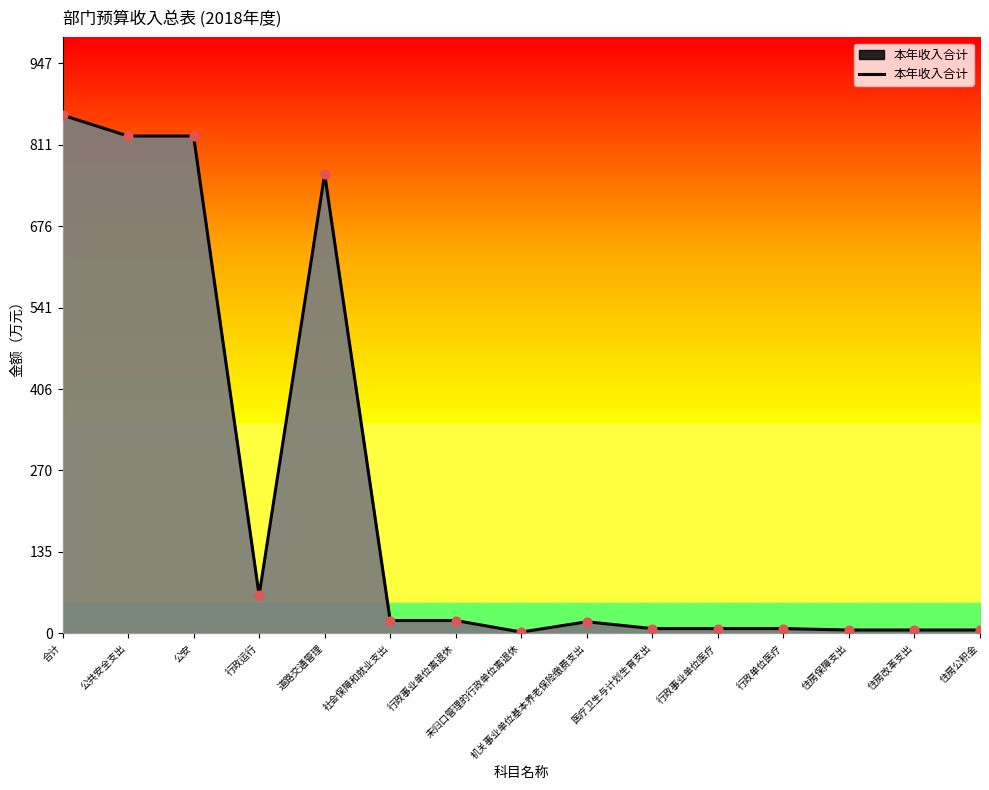

What is the change in value from 机关事业单位基本养老保险缴费支出 to 住房改革支出?

-13.7